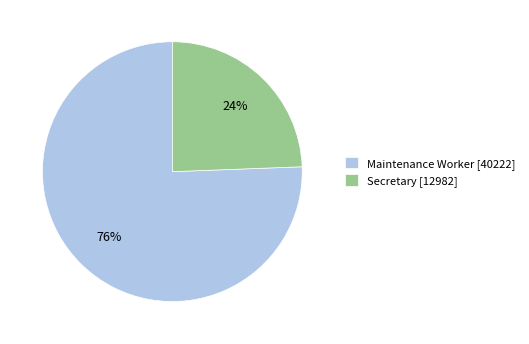

Count the number of slices in the pie.

2